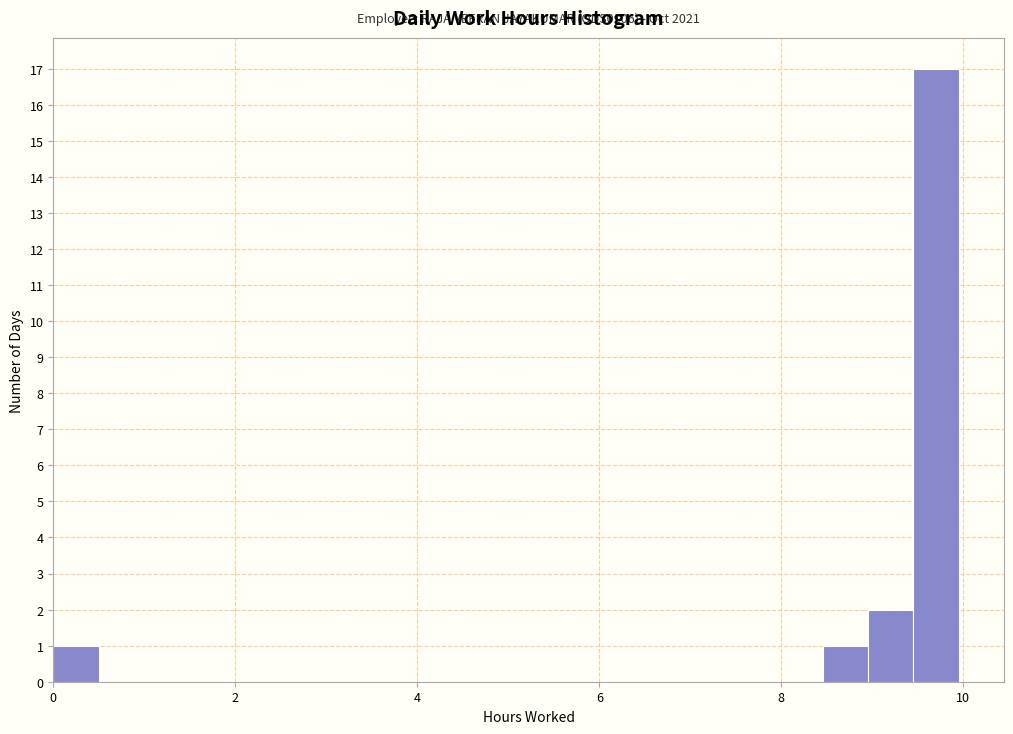

Read against the x-axis, roughly where is the centre of the tallest bar?

9.8